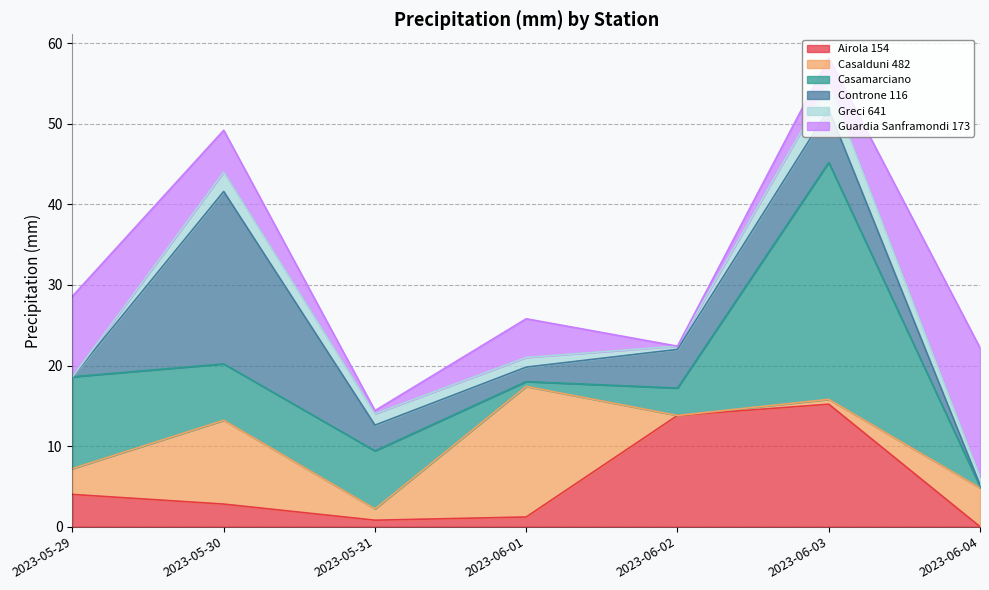

Rank the categories by Guardia Sanframondi 173 value from highest to lowest.

2023-06-04, 2023-05-29, 2023-05-30, 2023-06-01, 2023-06-03, 2023-05-31, 2023-06-02